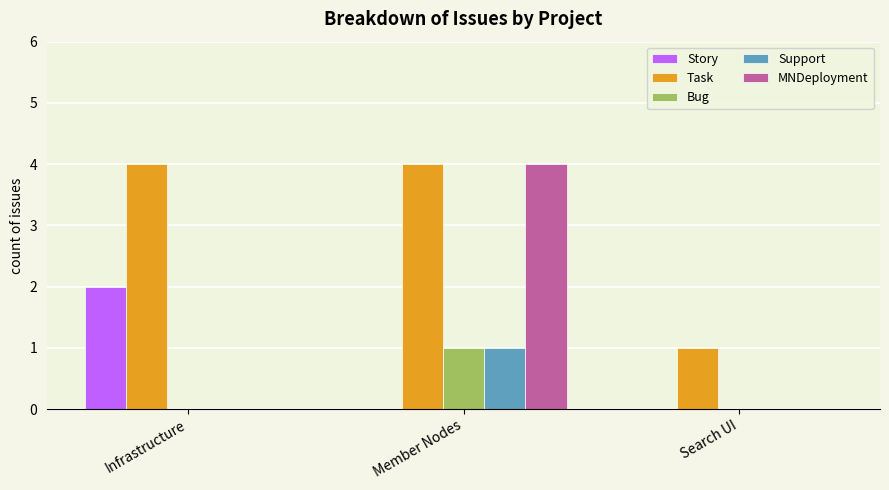

The value of Bug at Search UI is -1. True or false?

False